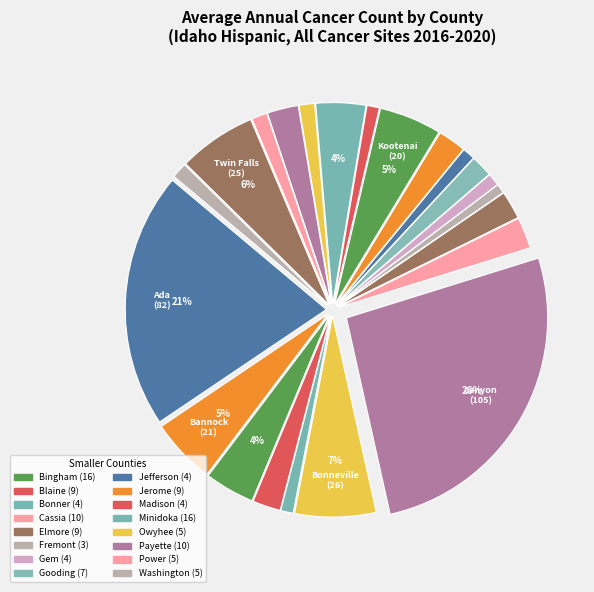

Count the number of slices in the pie.

22